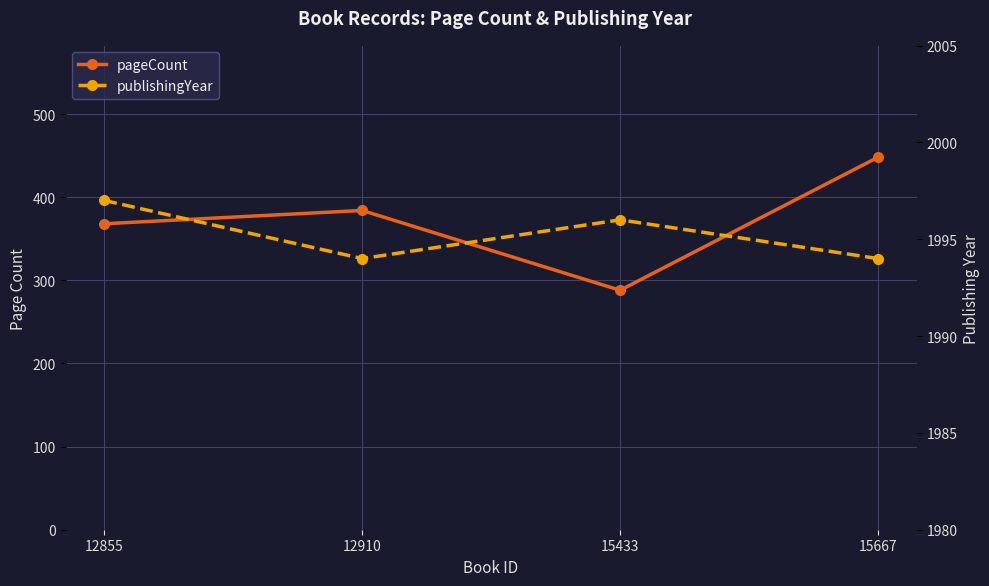

What is the sum of all publishingYear values?

7981